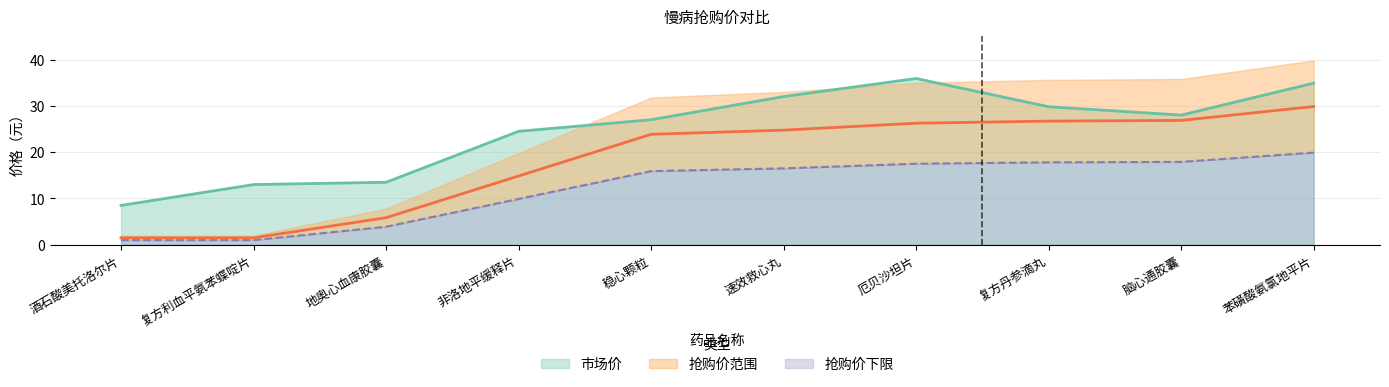

Which category has the lowest value in the 市场价 series?

酒石酸美托洛尔片